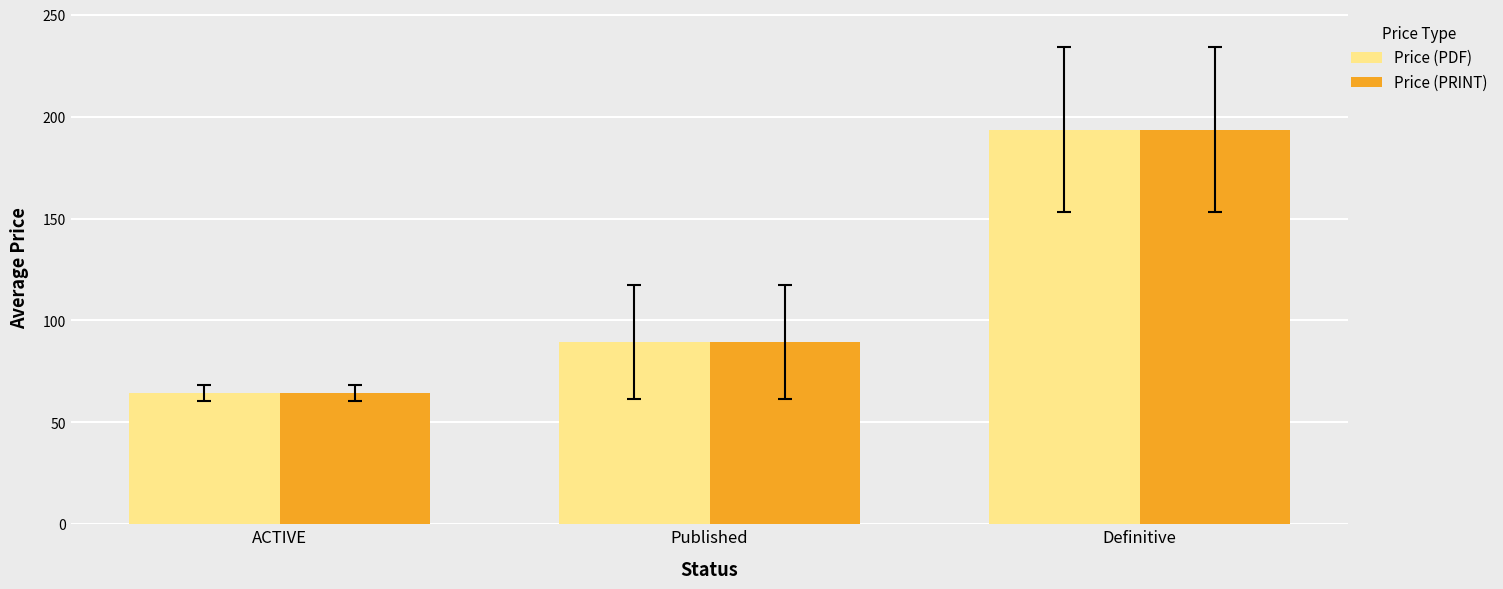

What is the highest value of the Price (PRINT) series?

193.7